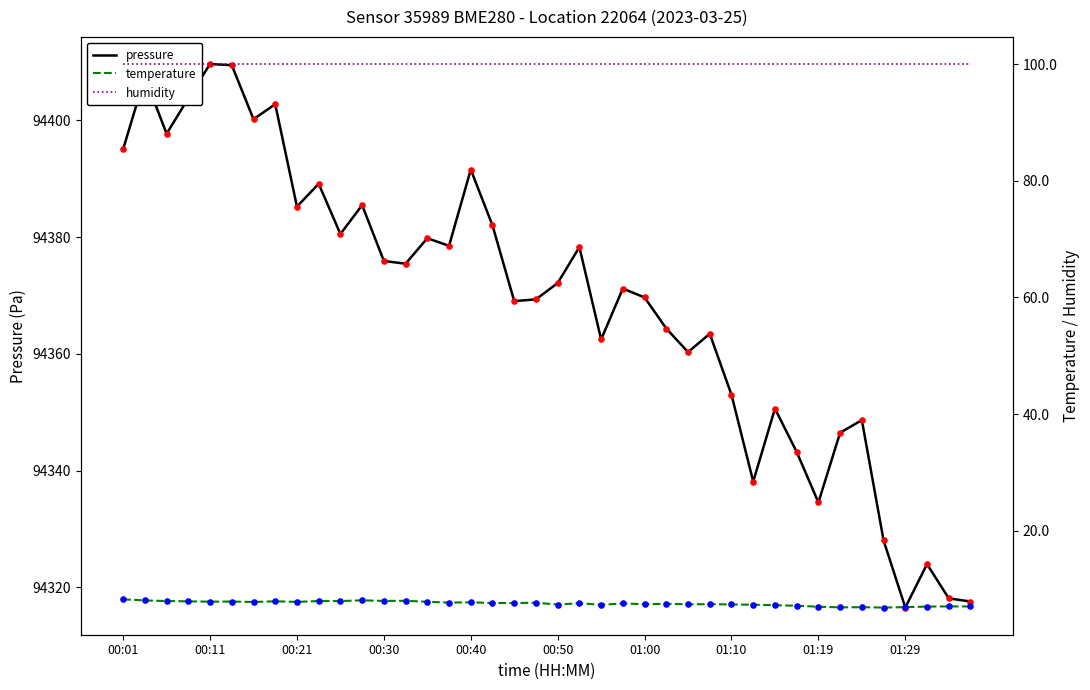

Which series has the largest Y range (max minus min)?

pressure